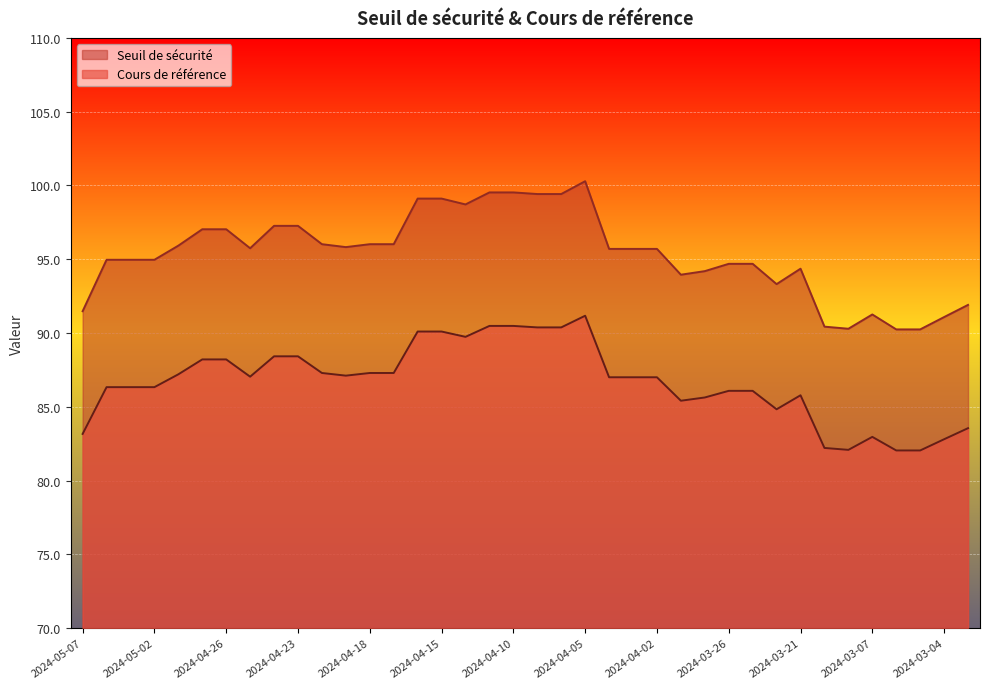

True or false: Cours de référence and Seuil de sécurité cross at least once.

False